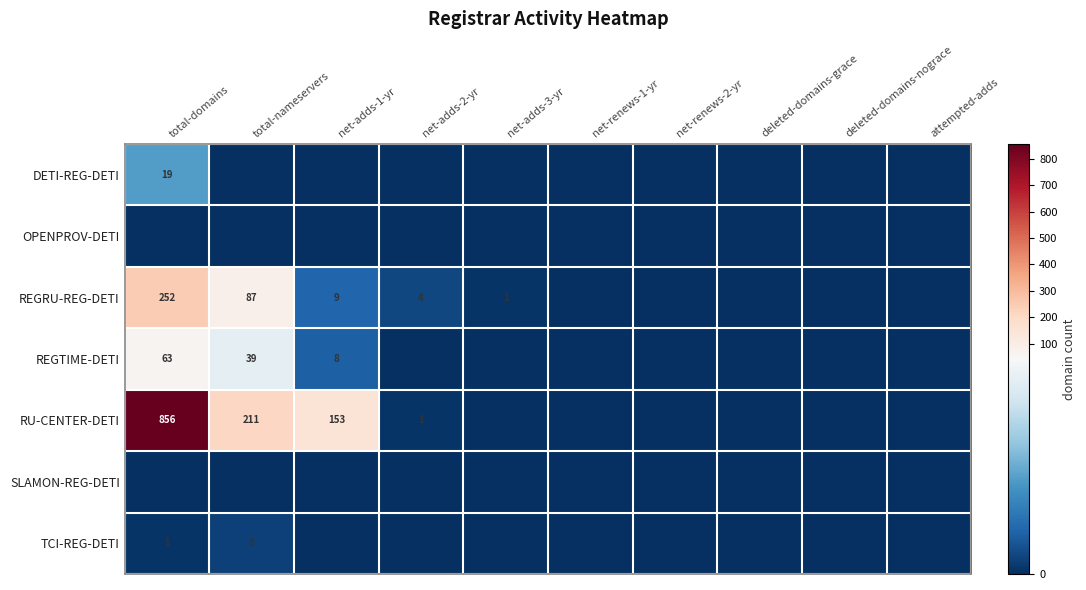

Is it true that RU-CENTER-DETI equals 489 at total-domains?

False